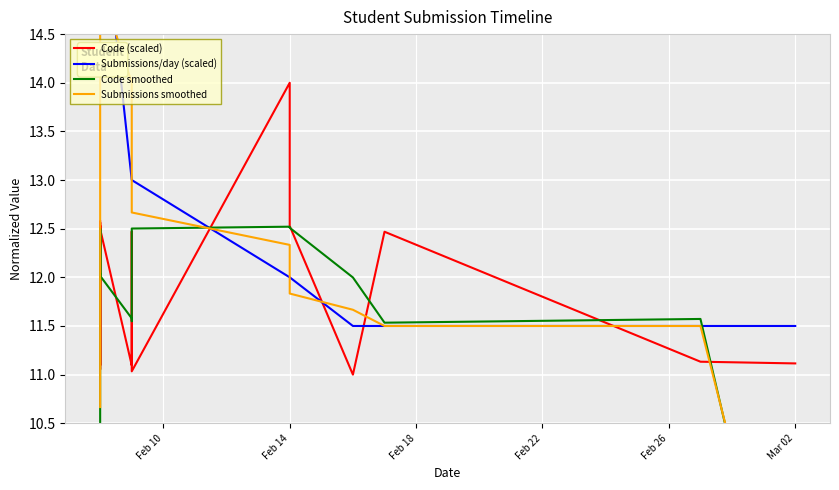

Does the chart display data point markers on the line(s)?

No